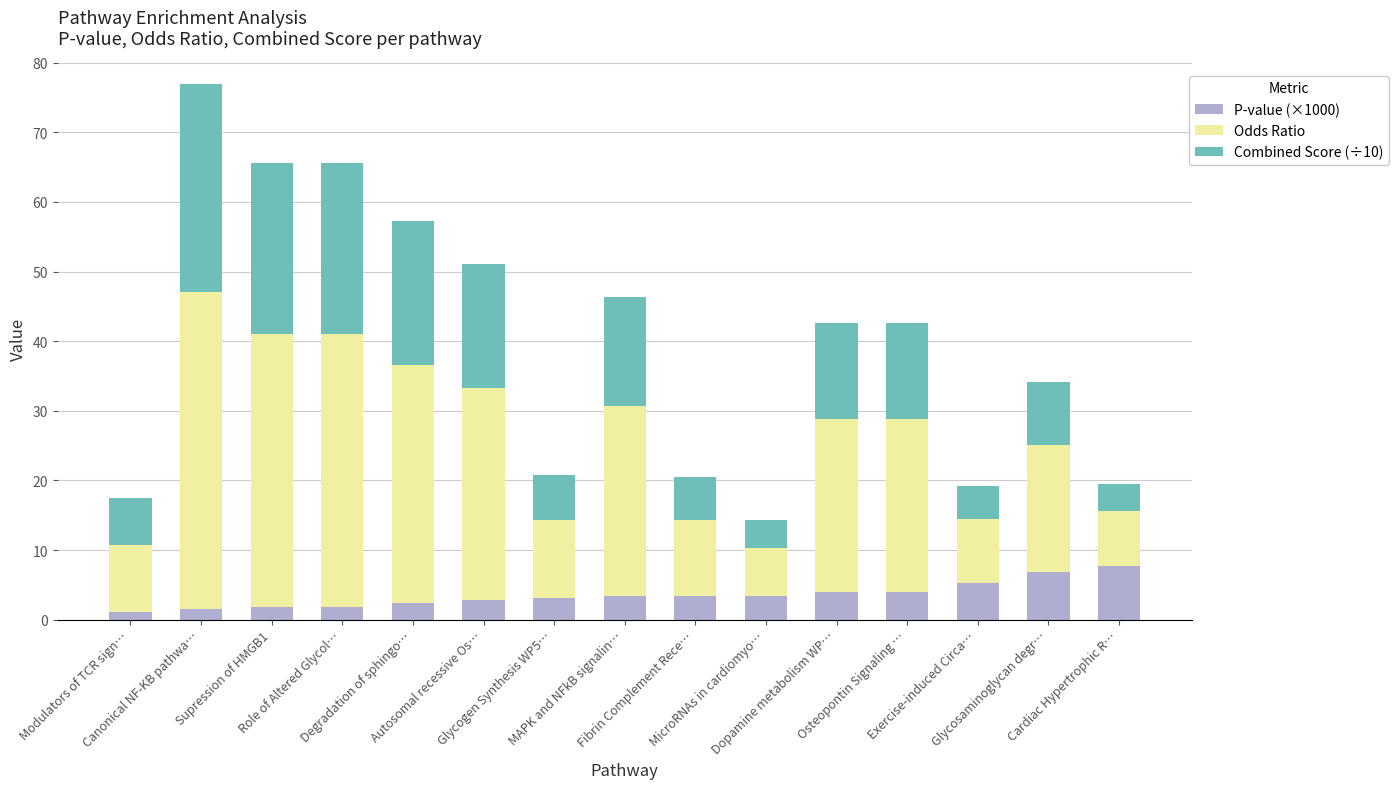

What is the total value across all series at Modulators of TCR sign…?

17.4